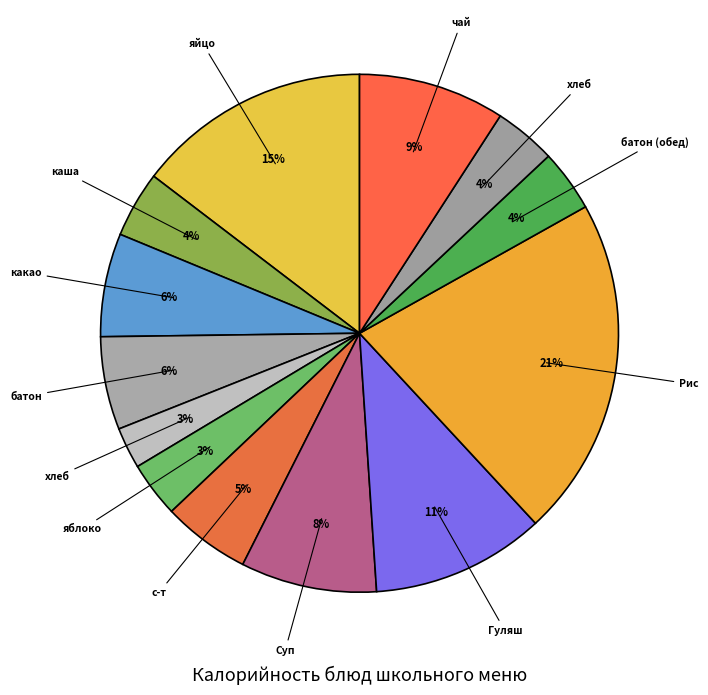

How many slices are in this pie chart?

13